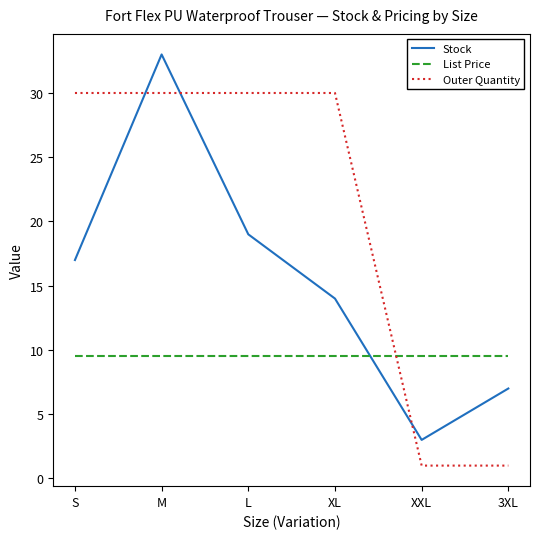

What position from the left is XL?

4